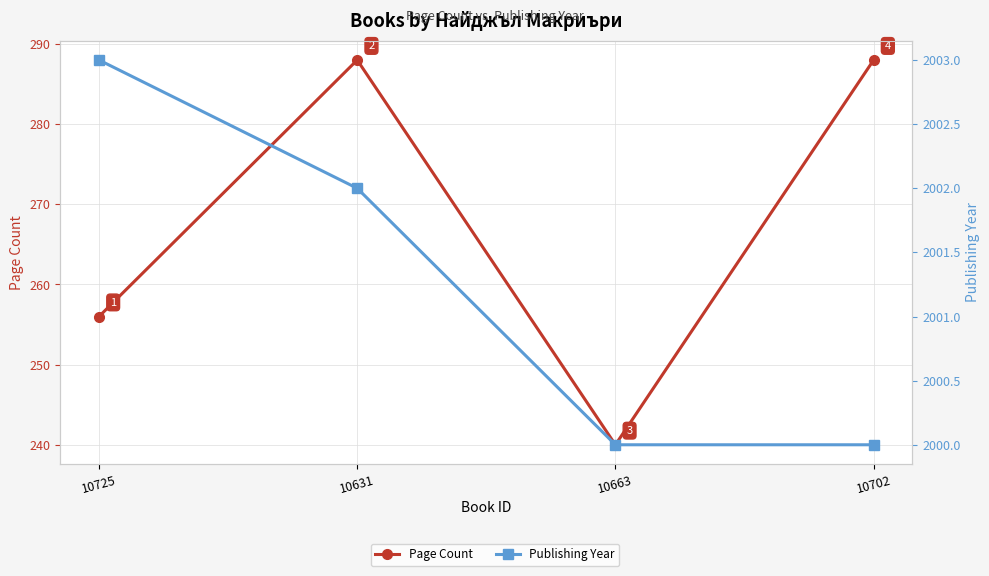

How many series are shown in this chart?

2